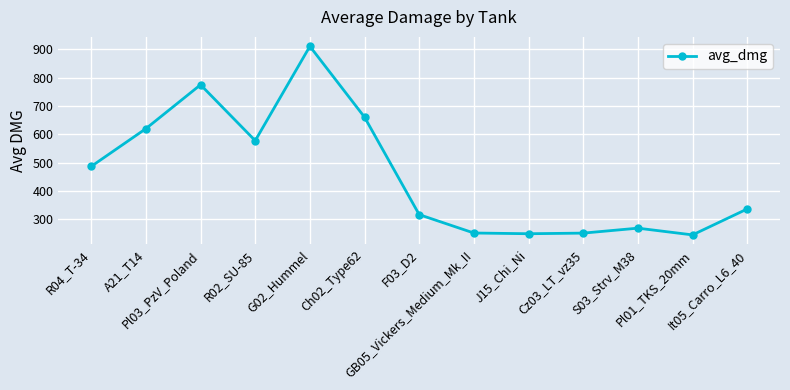

How many lines are shown in the chart?

1